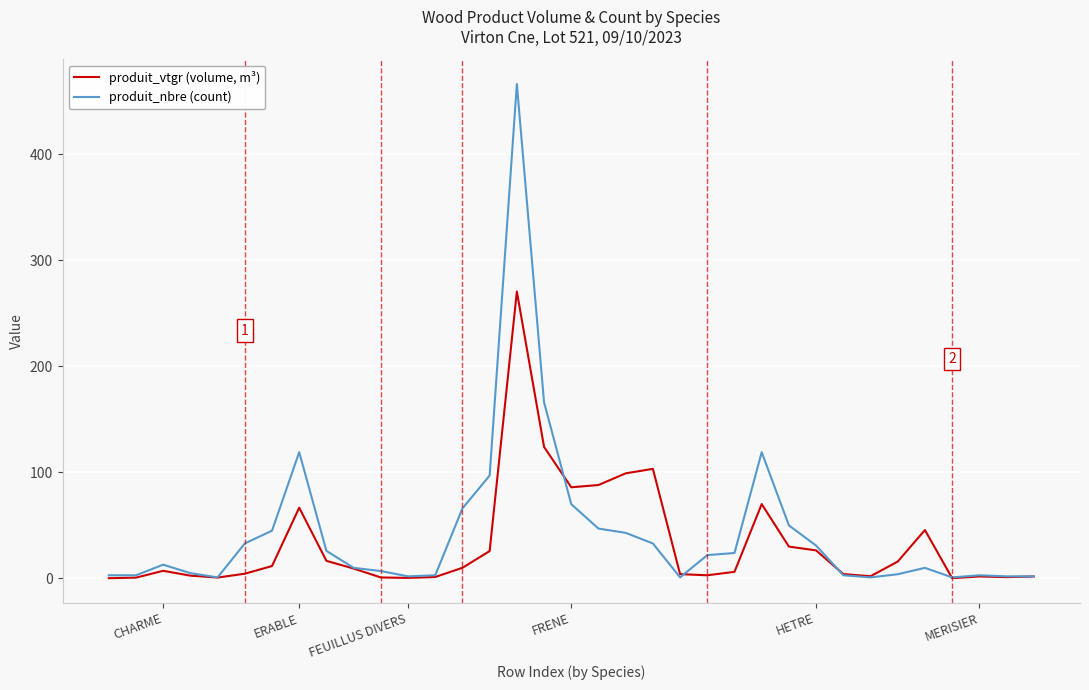

In produit_vtgr (volume, m³), how many points are lower than both neighbors (excluding endpoints)?

7